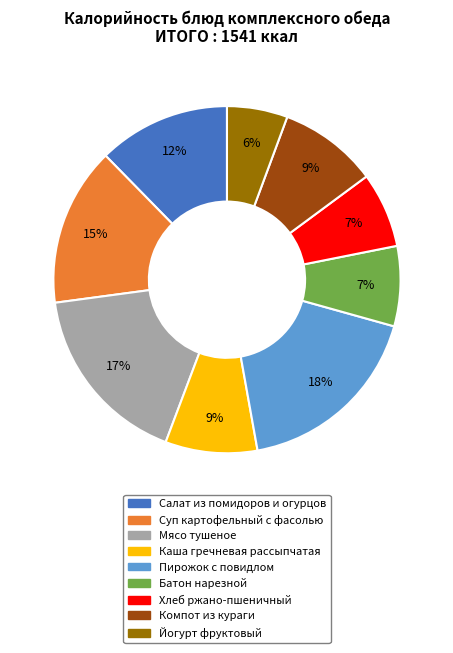

Do Компот из кураги and Пирожок с повидлом together represent more than half of the pie?

No